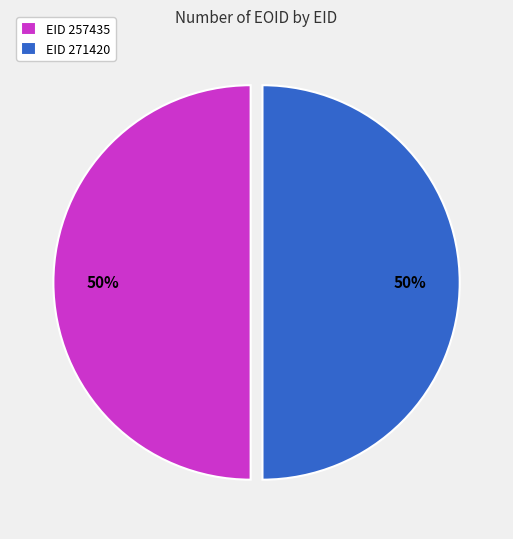

Is the sum of EID 271420 and EID 257435 greater than half?

Yes